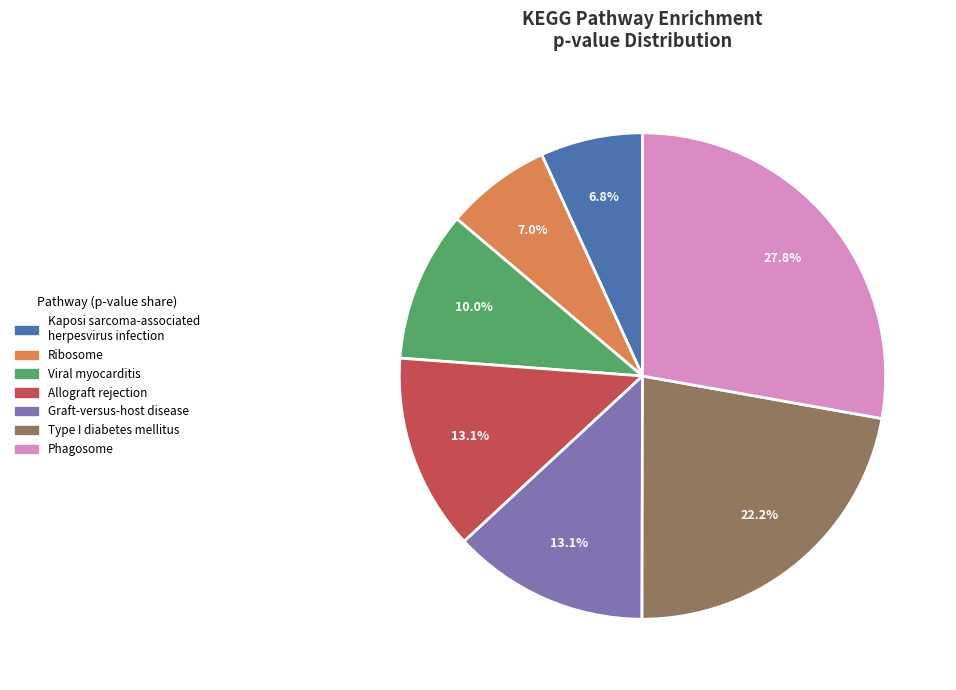

Does Phagosome represent more than half of the total?

No